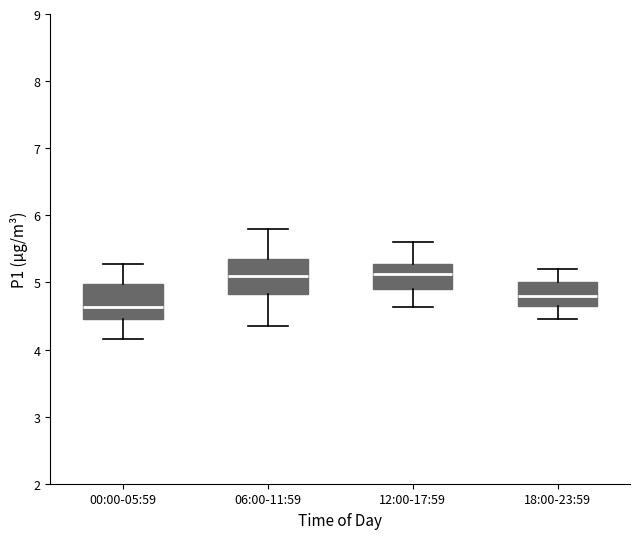

Which box has the lowest median line?

00:00-05:59